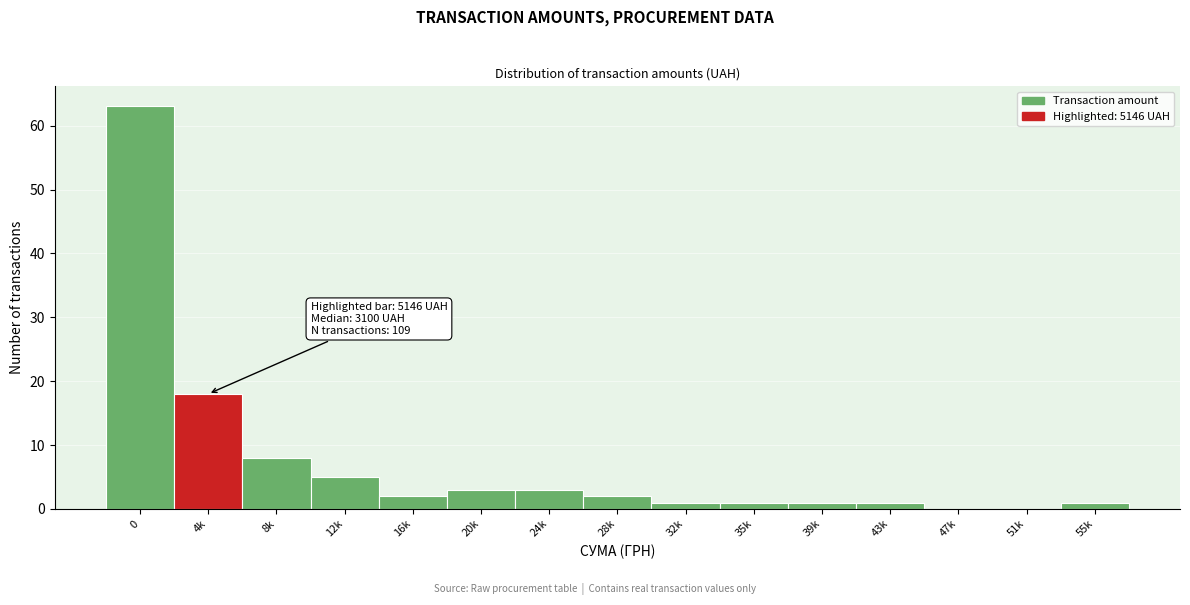

Reading left to right, what are all the values shown in this chart?

0=63	4k=18	8k=8	12k=5	16k=2	20k=3	24k=3	28k=2	32k=1	35k=1	39k=1	43k=1	47k=0	51k=0	55k=1